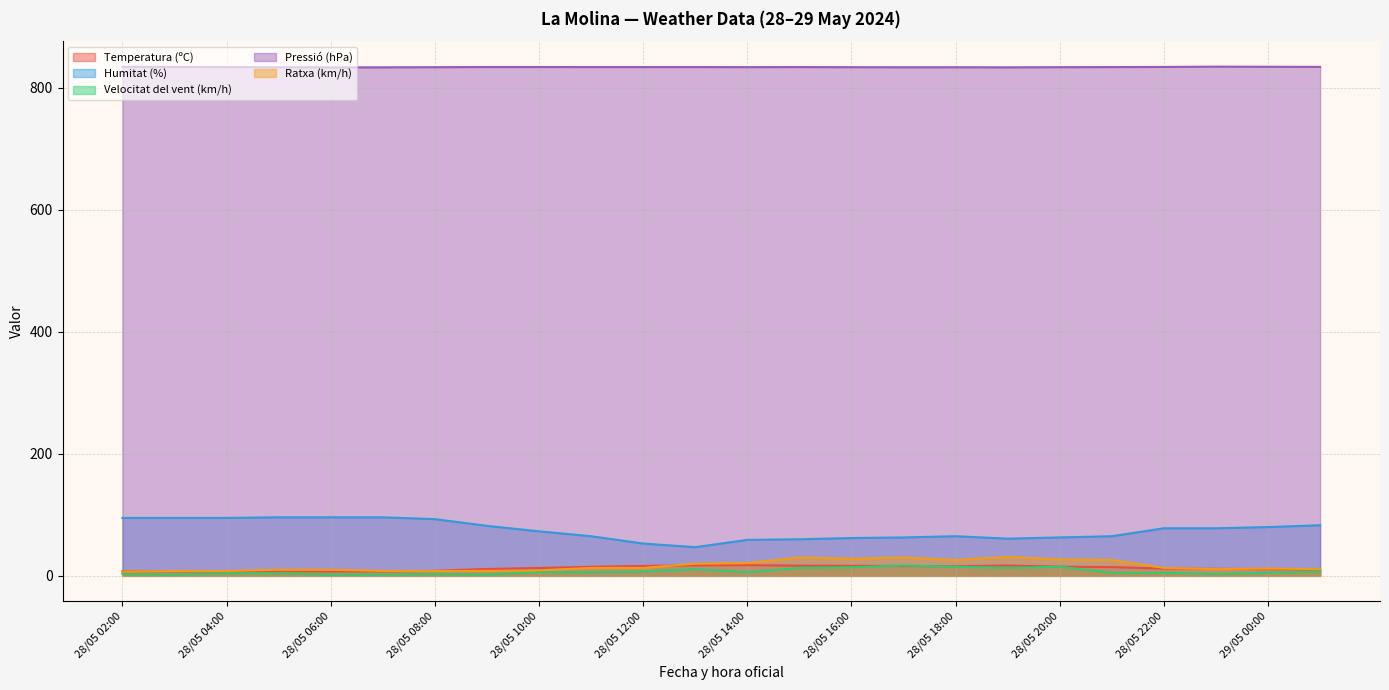

Which series has the largest total across all categories?

Pressió (hPa)